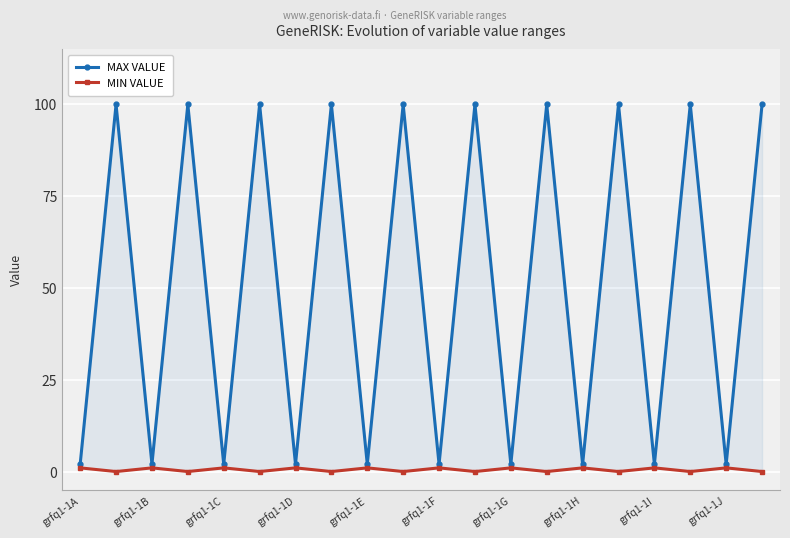

At grfq1-1D, list the series in order from smallest to largest.

MIN VALUE, MAX VALUE